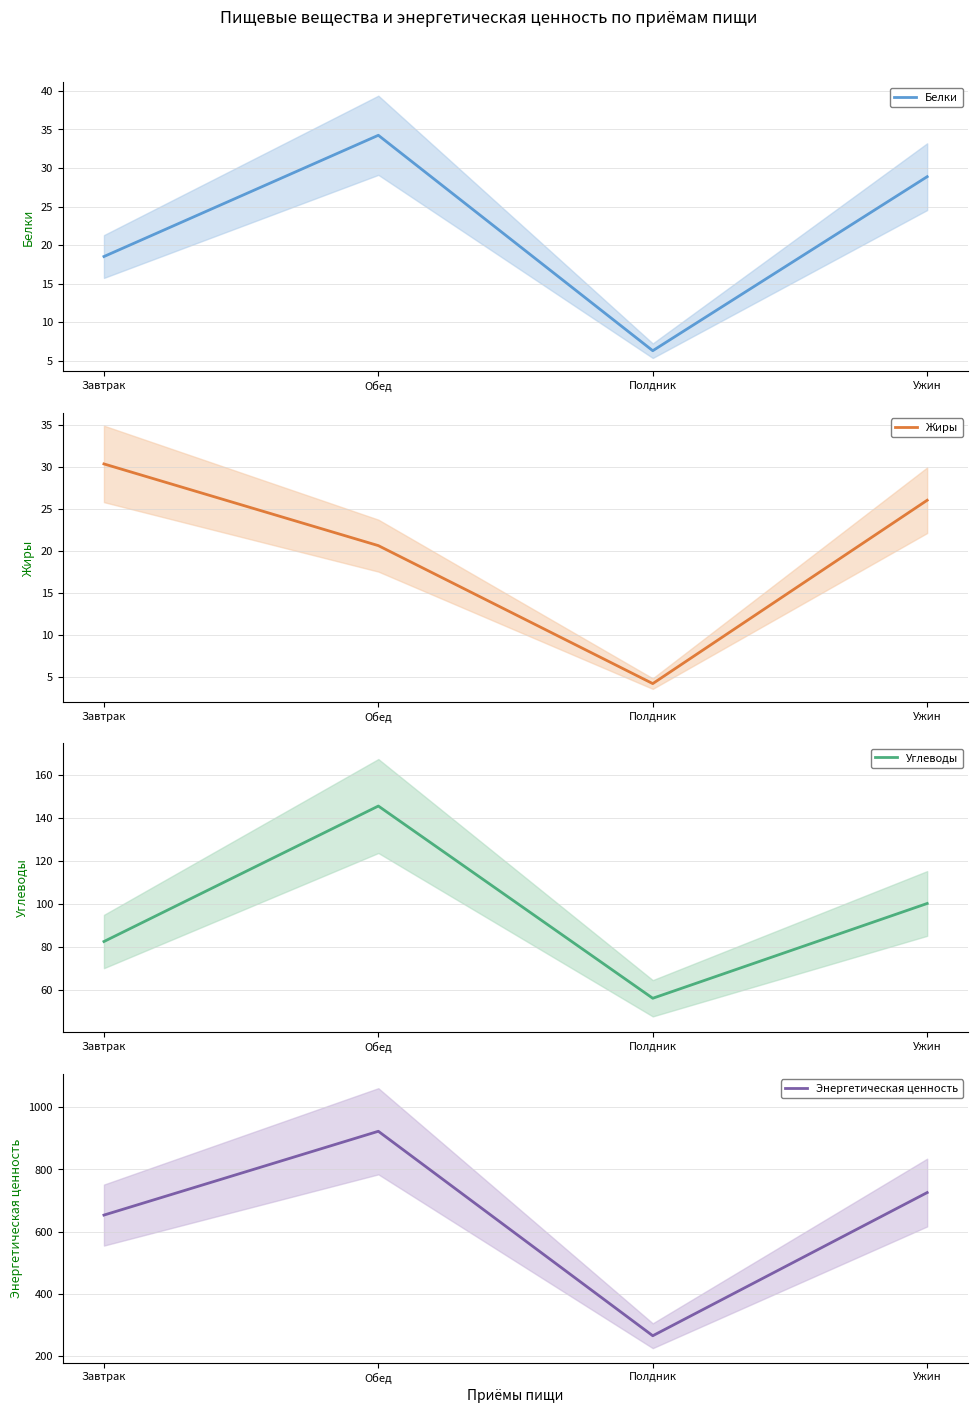

What is the value of the Энергетическая ценность point at the 3rd from the left?

265.7